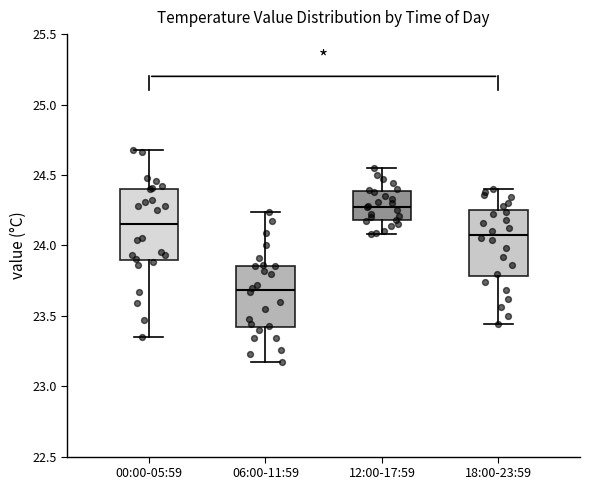

Reading left to right, transcribe this box plot: for each box, give where its median line is, the range the box spans, and where its two whiskers end, as read against the y-axis. The values are not printed on the chart, so give them approximately, as read against the axis.

00:00-05:59: median 24.15, box 23.90 to 24.40, whiskers 23.35 to 24.70
06:00-11:59: median 23.70, box 23.40 to 23.85, whiskers 23.15 to 24.25
12:00-17:59: median 24.30, box 24.20 to 24.40, whiskers 24.10 to 24.55
18:00-23:59: median 24.10, box 23.80 to 24.25, whiskers 23.45 to 24.40